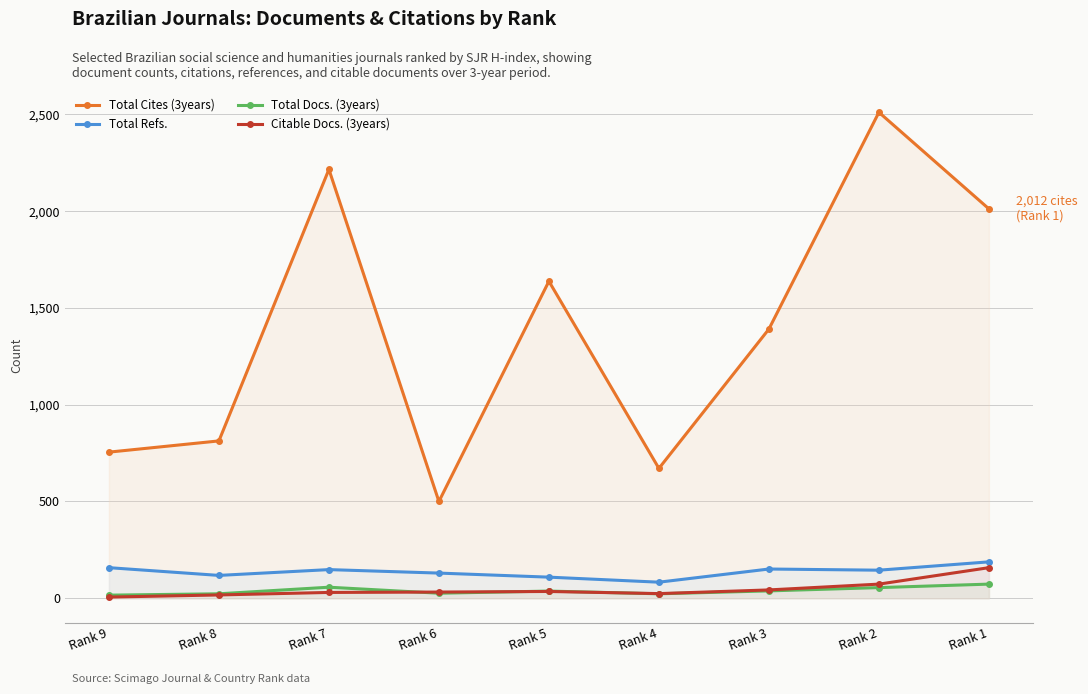

True or false: Total Refs. and Total Docs. (3years) intersect in this chart.

False